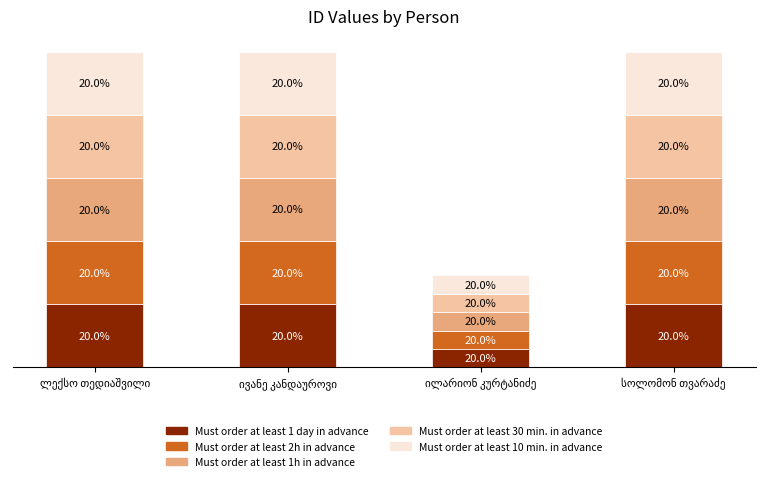

What are all the series names shown in the legend?

Must order at least 1 day in advance, Must order at least 2h in advance, Must order at least 1h in advance, Must order at least 30 min. in advance, Must order at least 10 min. in advance